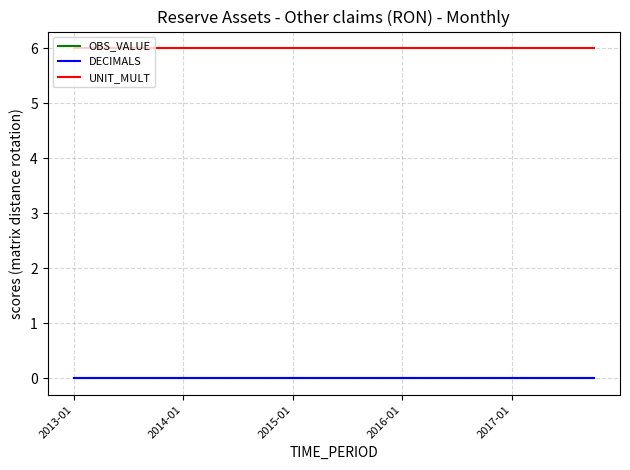

Is this an area chart (filled region under the line)?

No